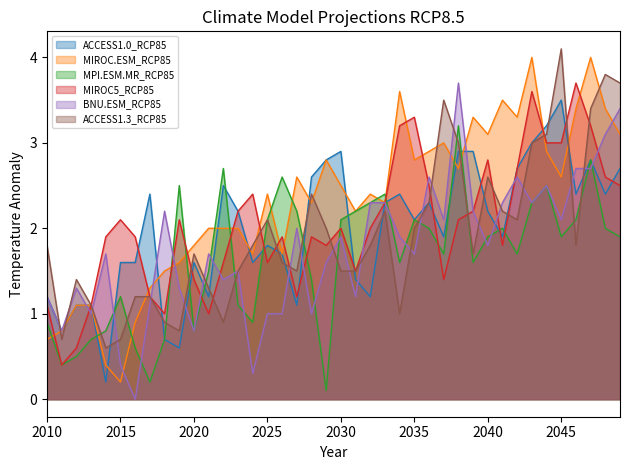

What are all the series names shown in the legend?

ACCESS1.0_RCP85, MIROC.ESM_RCP85, MPI.ESM.MR_RCP85, MIROC5_RCP85, BNU.ESM_RCP85, ACCESS1.3_RCP85